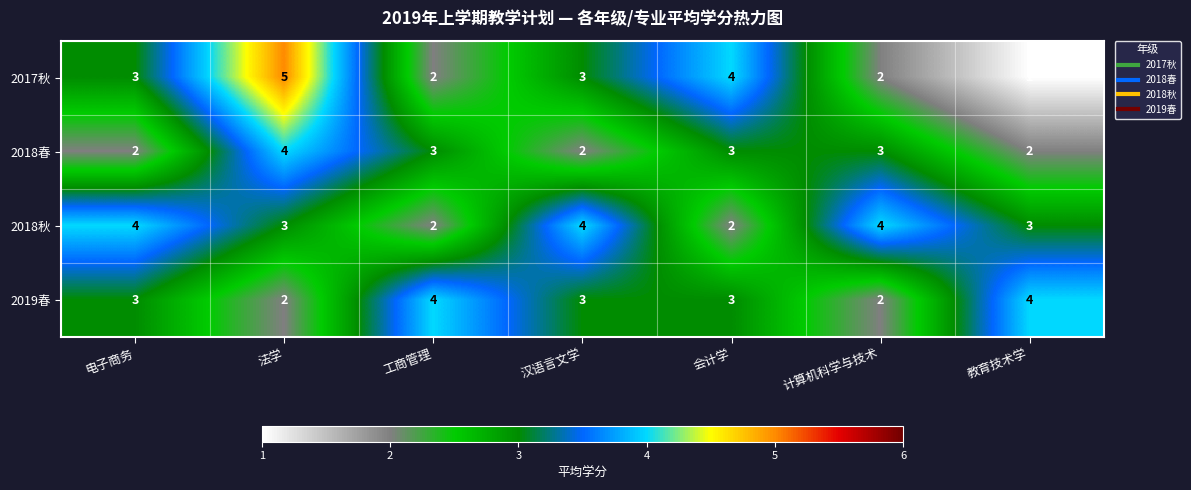

At 教育技术学, list the series in order from smallest to largest.

2017秋, 2018春, 2018秋, 2019春